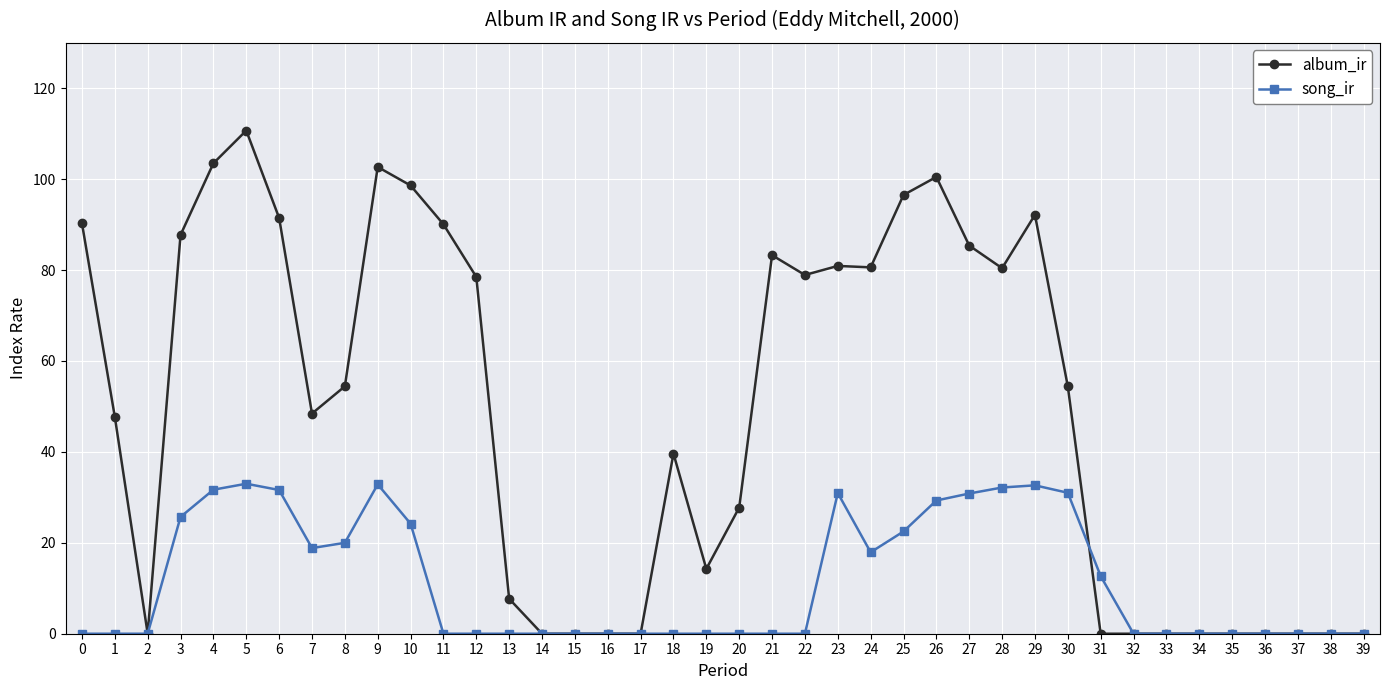

Does the chart display data point markers on the line(s)?

Yes